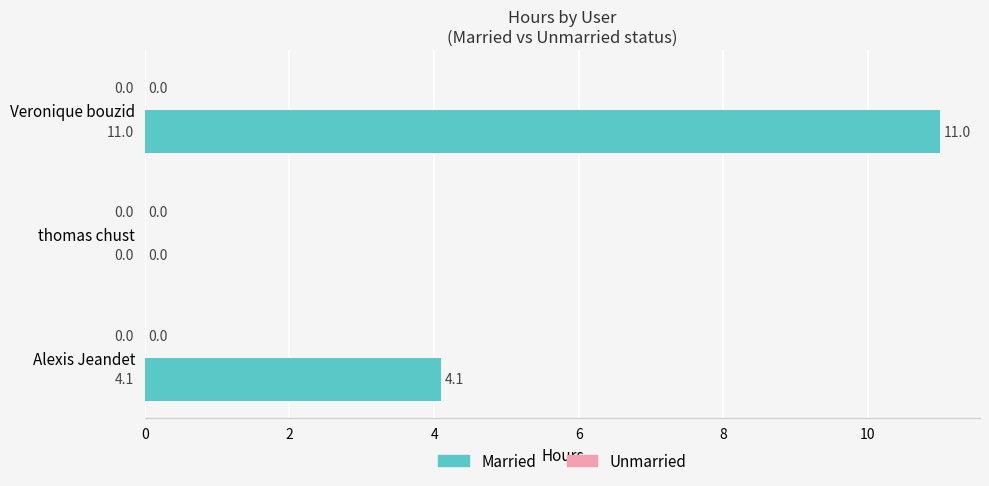

Reading top to bottom, list all the values displayed in this chart.

Veronique bouzid=11.0	thomas chust=0.0	Alexis Jeandet=4.1